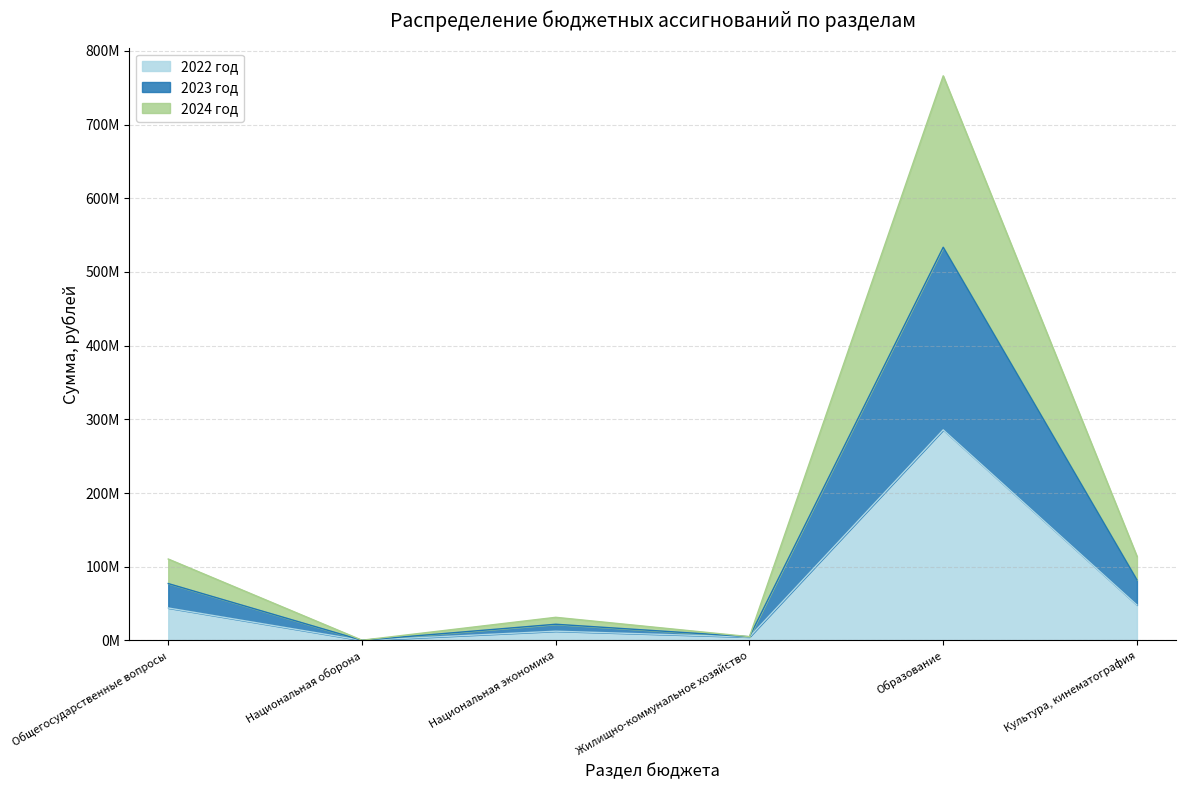

Is the value of 2023 год at Национальная оборона greater than the value of 2024 год at Национальная оборона?

Yes